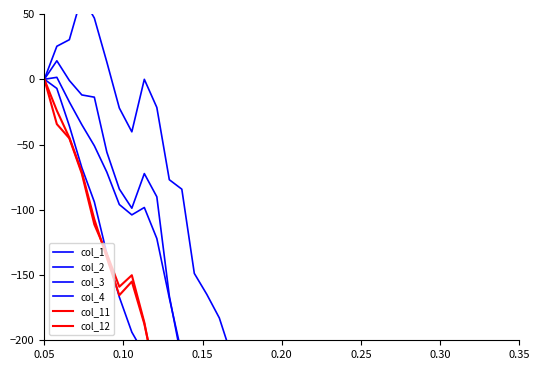

Is the value of col_12 at 10 greater than the value of col_1 at 8?

No